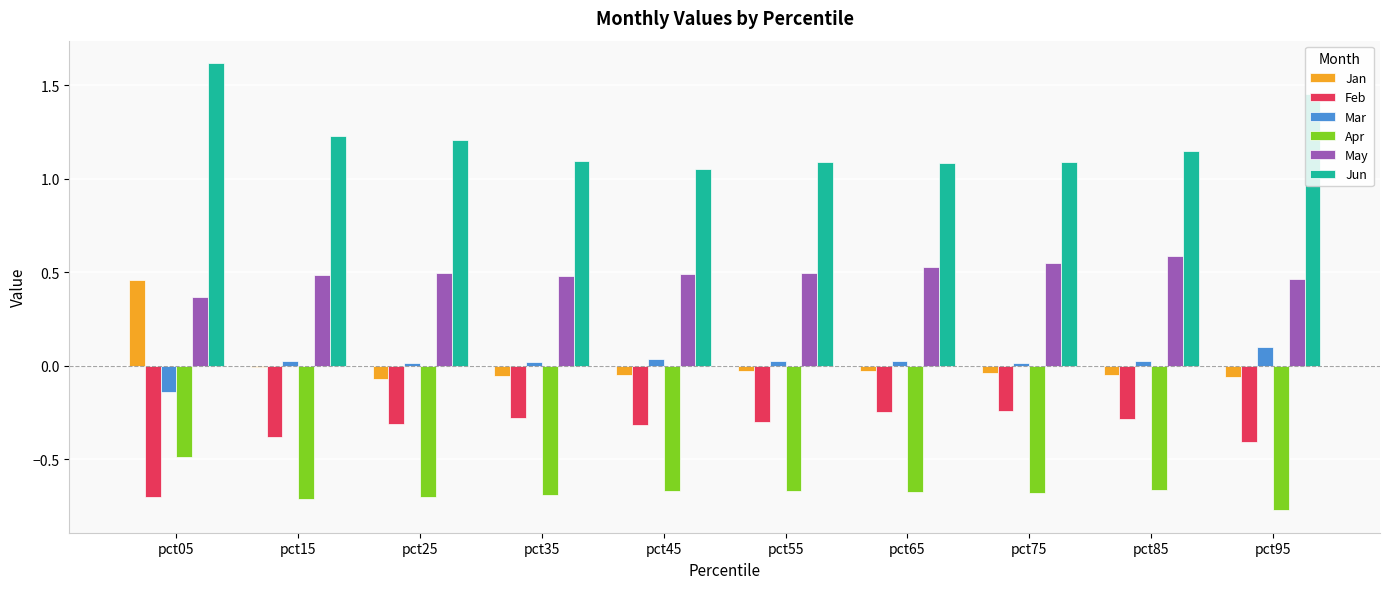

Which series has the largest total across all categories?

Jun